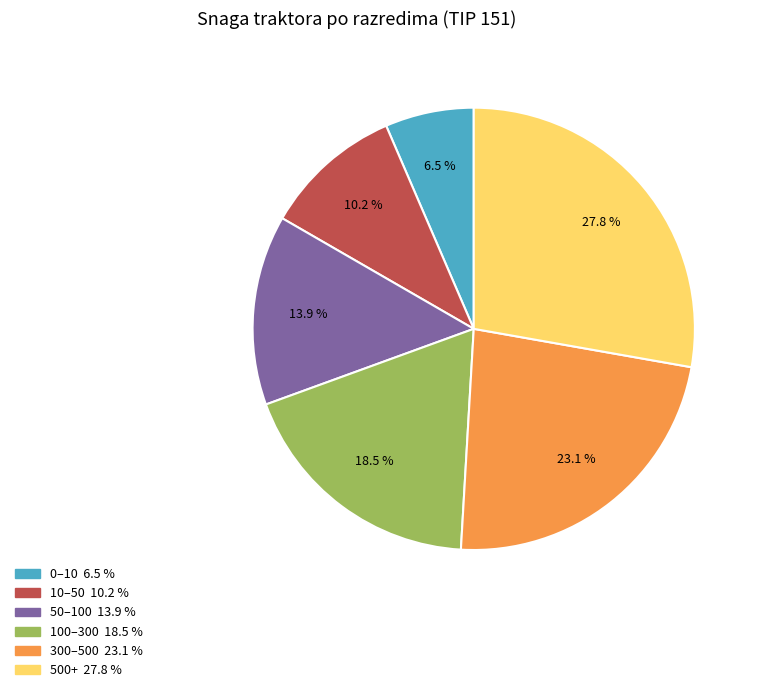

Is there a majority slice in this chart?

No